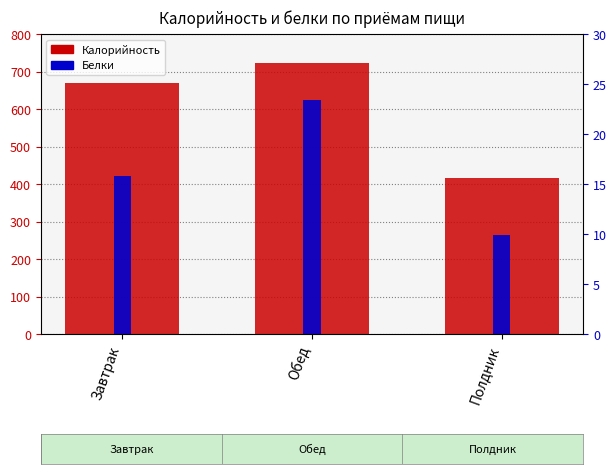

What position from the right is Полдник?

1